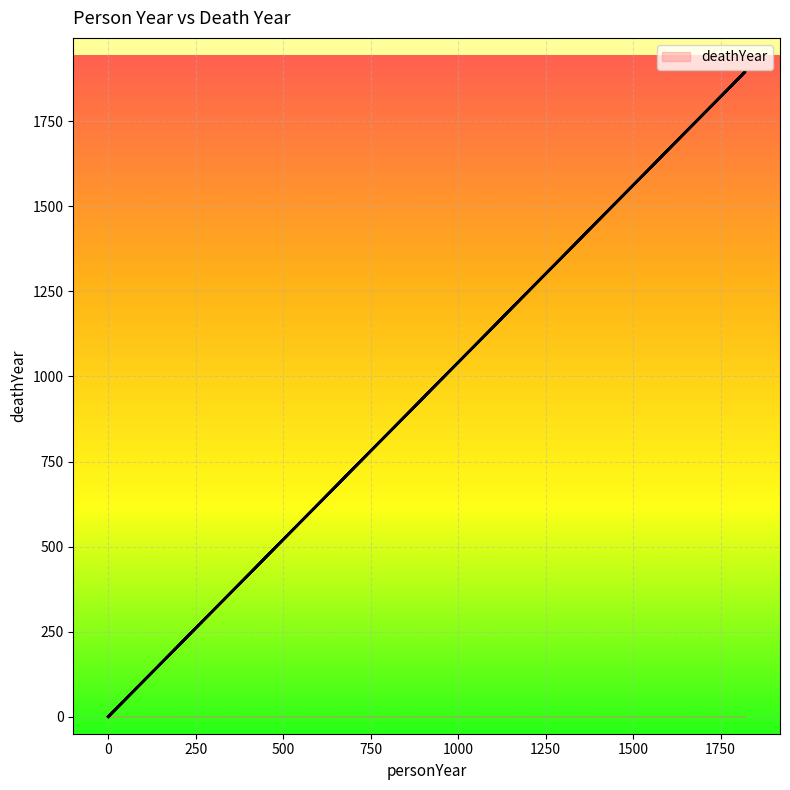

Which has a higher value, 0 or 1820?

1820